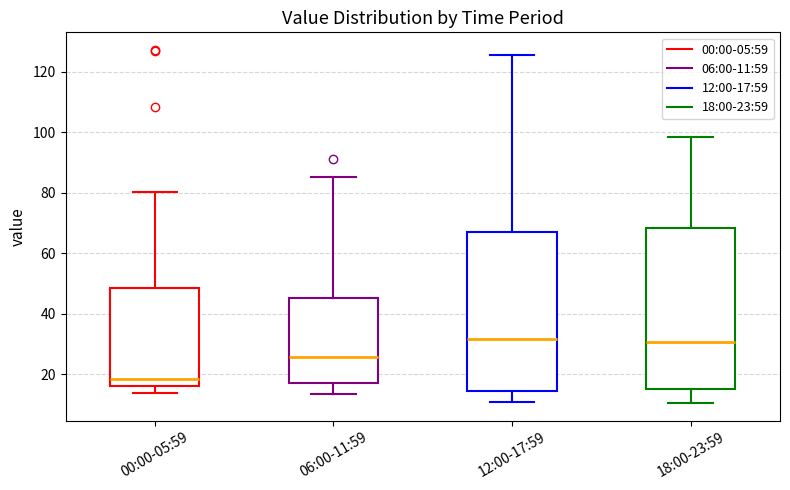

Where does the lower whisker of the box for 18:00-23:59 end on the y-axis? The values are not printed on the chart, so give them approximately, as read against the axis.

10